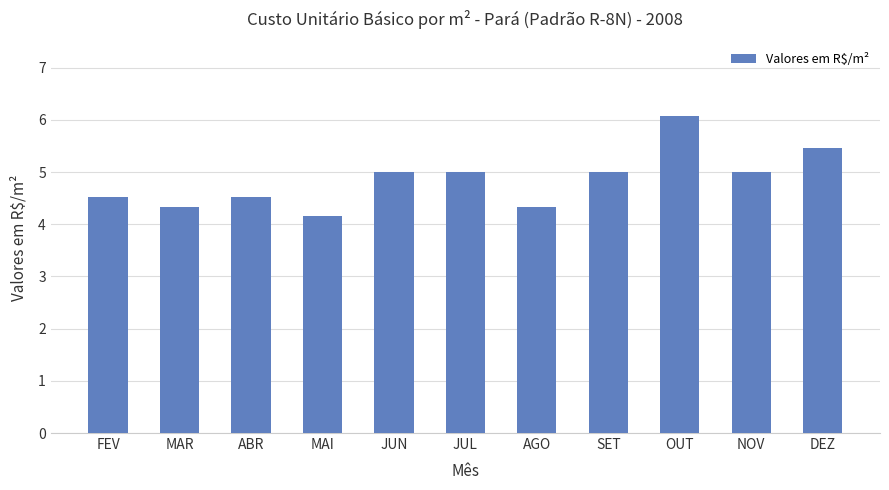

Approximately how many times larger is the value at JUN compared to AGO?

1.2